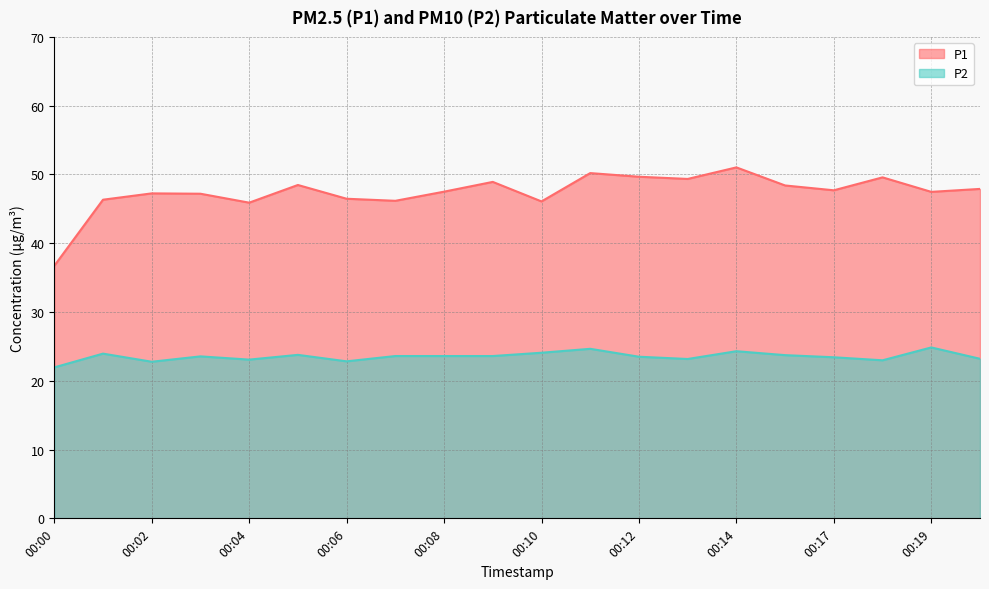

Is it true that P2 equals 14.7 at 00:04?

False